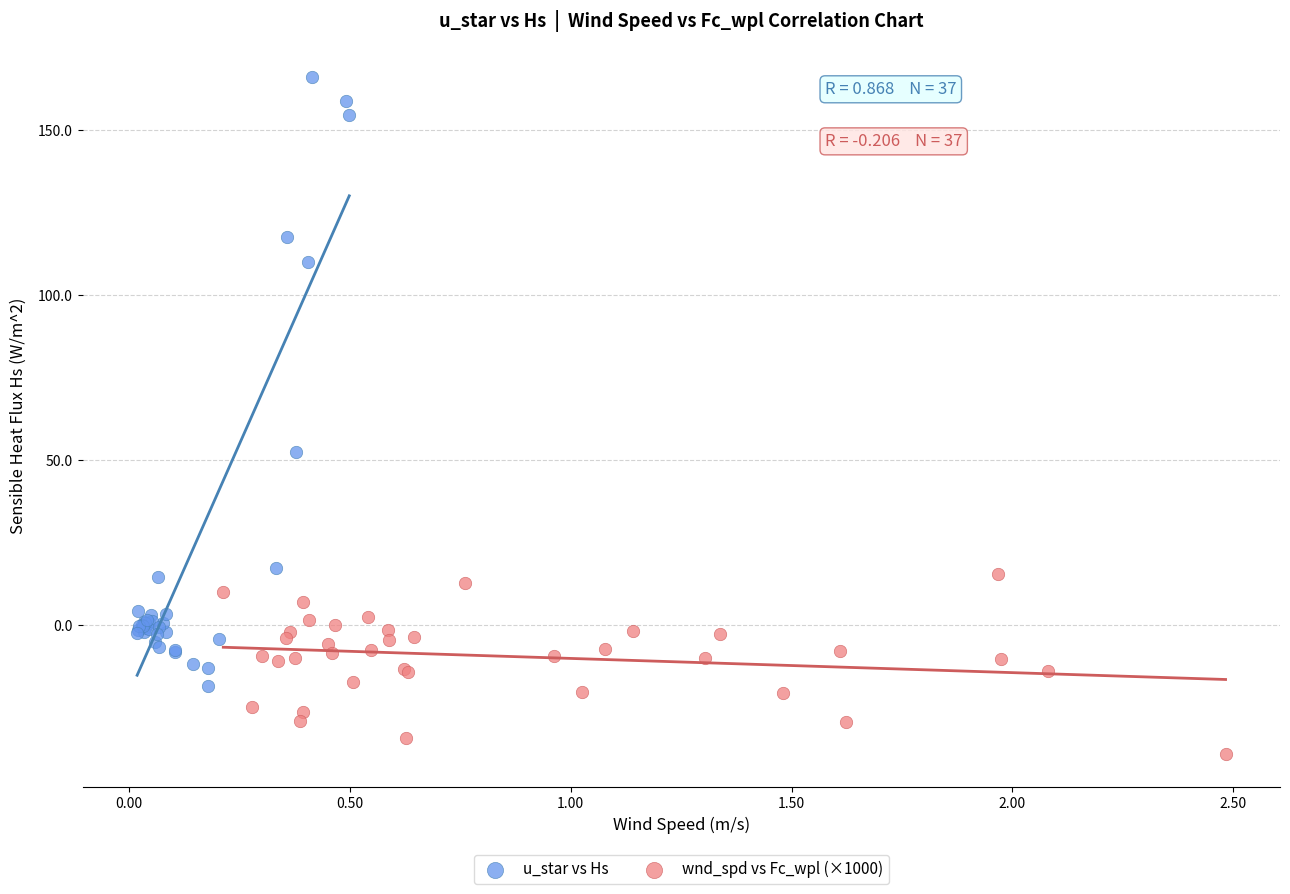

Which series has the widest spread of Y values?

u_star vs Hs